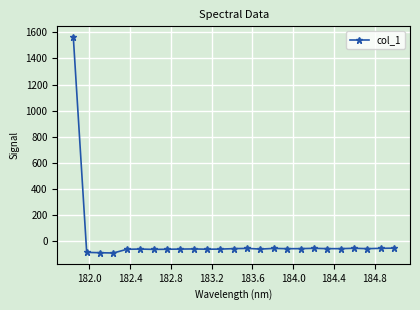

True or false: there are more than 2 points higher than both neighbors.

True